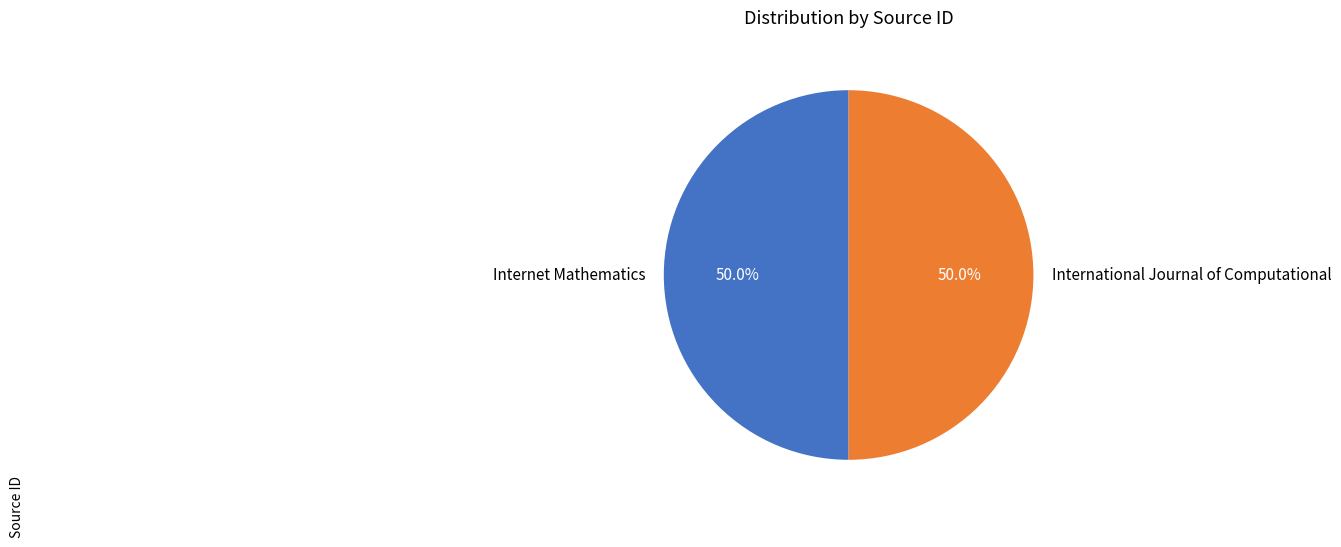

How many slices are in this pie chart?

2